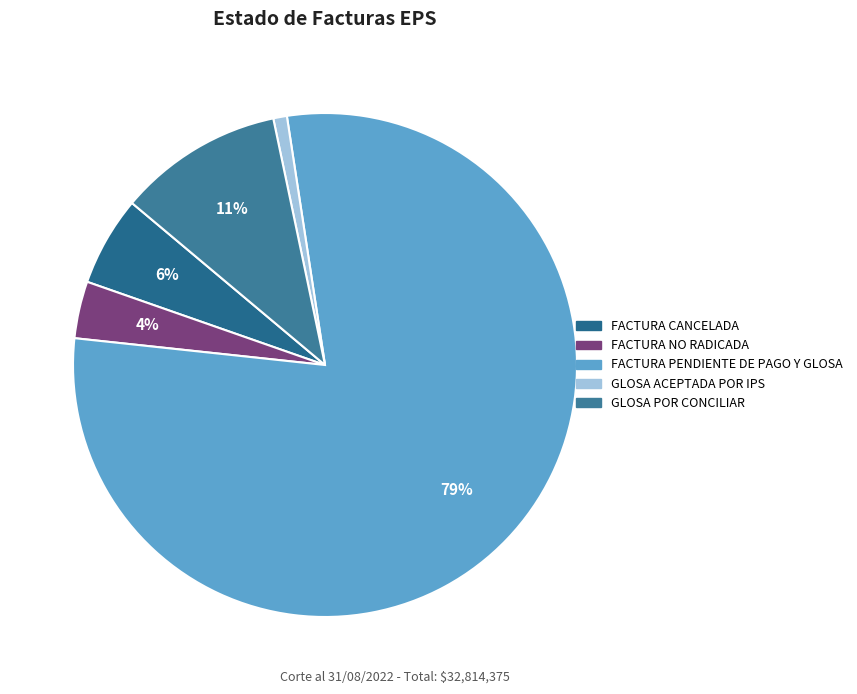

Count the number of slices in the pie.

5